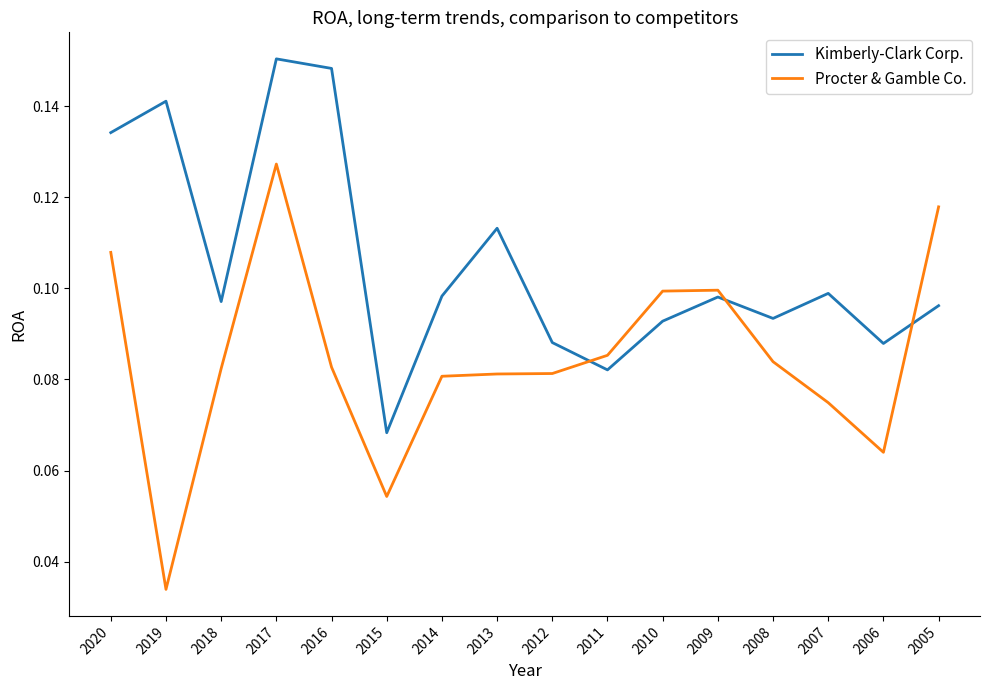

Where is the first local maximum for Kimberly-Clark Corp.?

2019